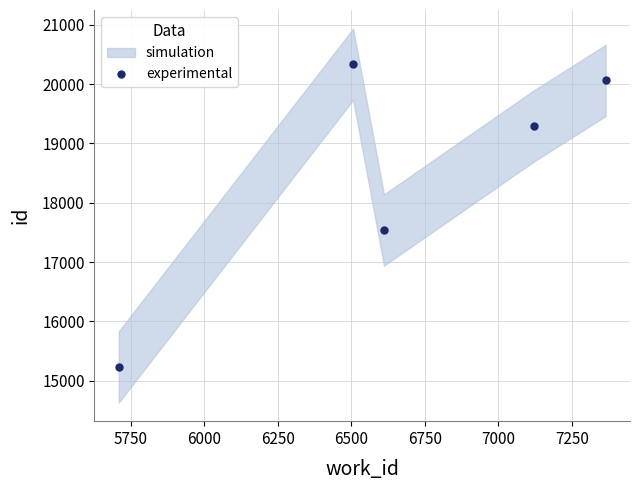

What is the value of the experimental point at the 5th from the left?

20061